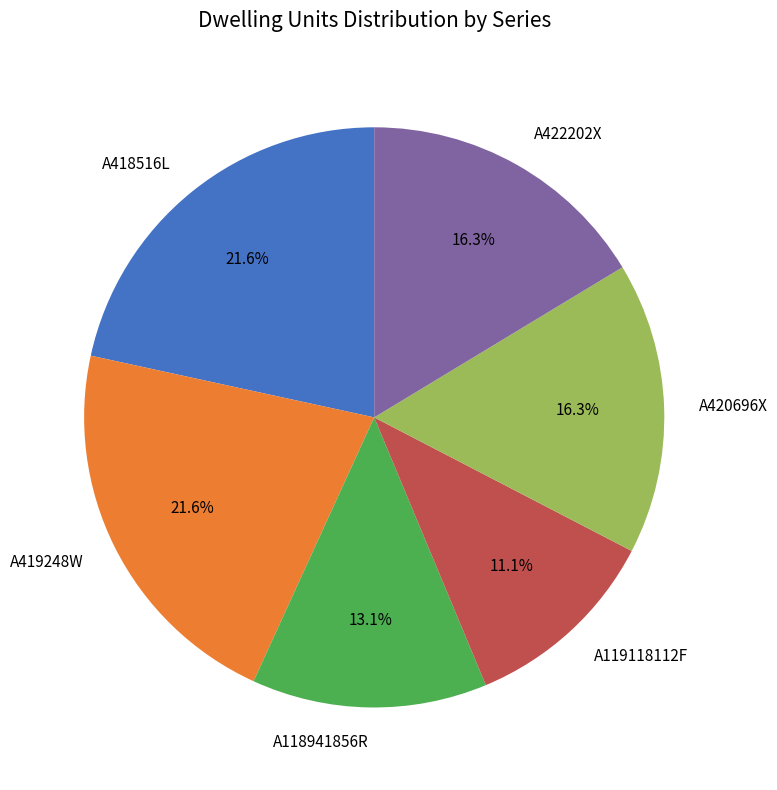

To the nearest percent, what portion does A422202X represent?

16%